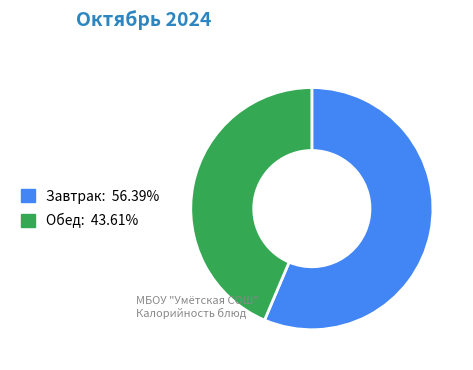

Is there a majority slice in this chart?

Yes